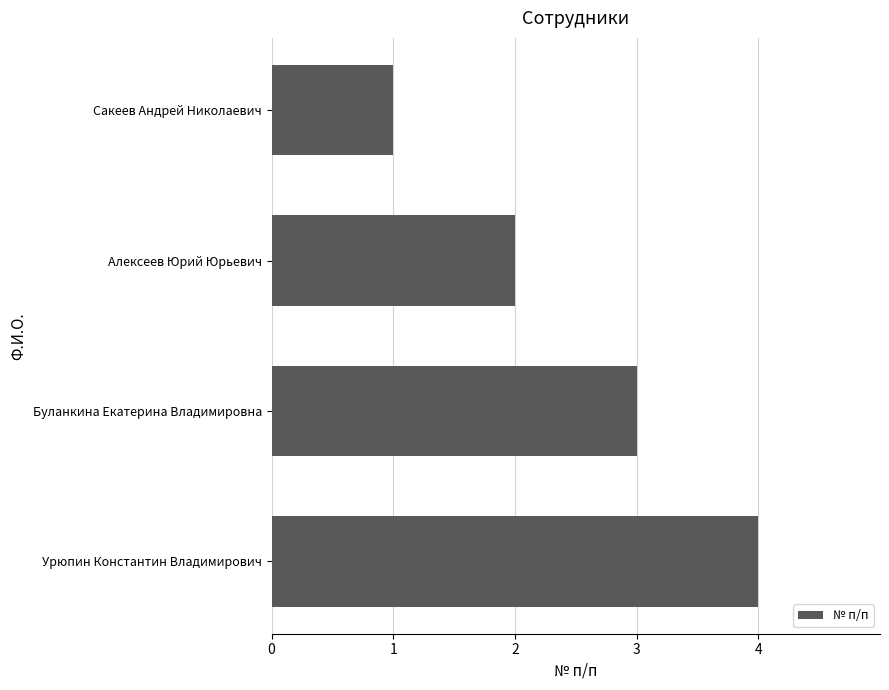

What is the change in value from Алексеев Юрий Юрьевич to Буланкина Екатерина Владимировна?

+1